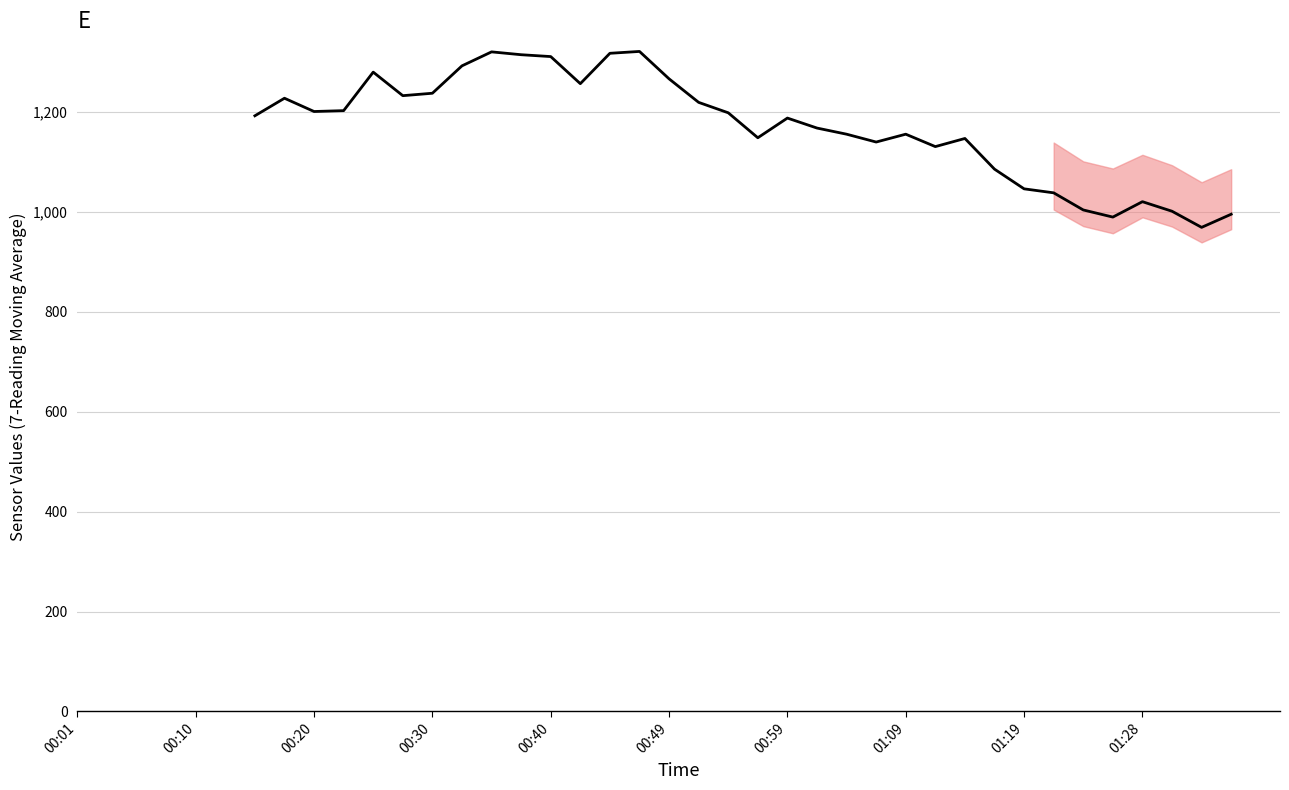

True or false: the data shows 1086.0 at 31.

True